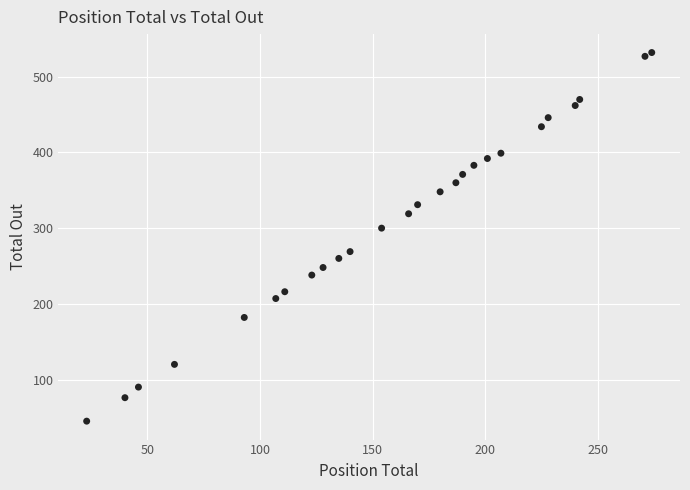

What Y value in the scatter plot is closest to 288?

300